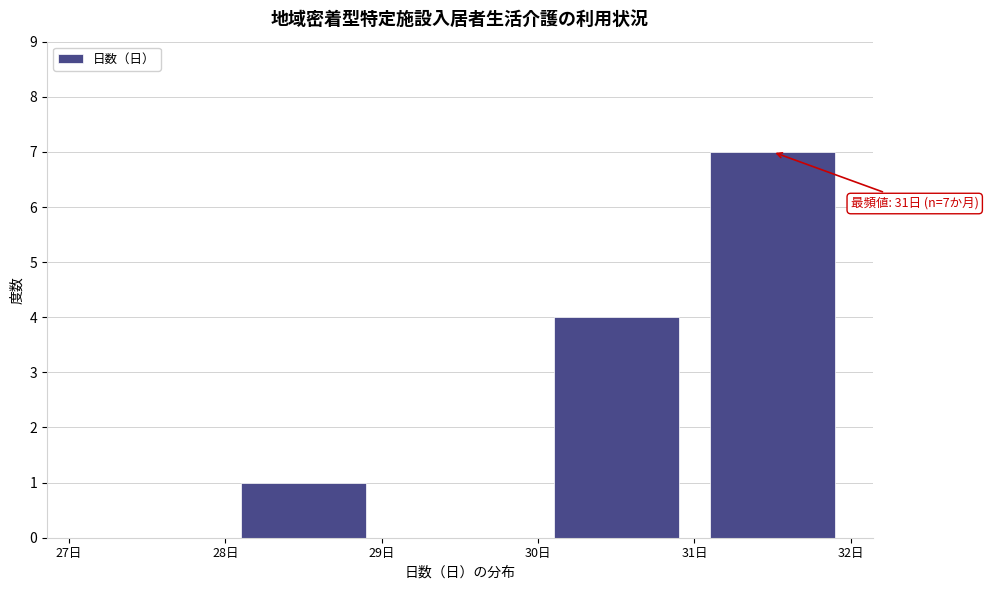

Which range on the x-axis has the tallest bar?

31 to 32